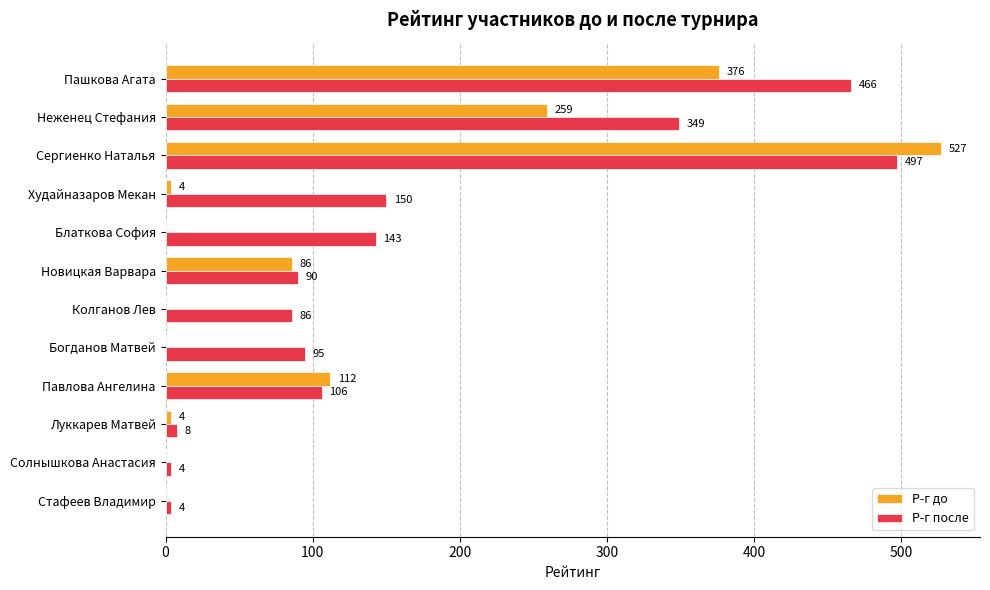

At which category is the sum across all series the highest?

Сергиенко Наталья